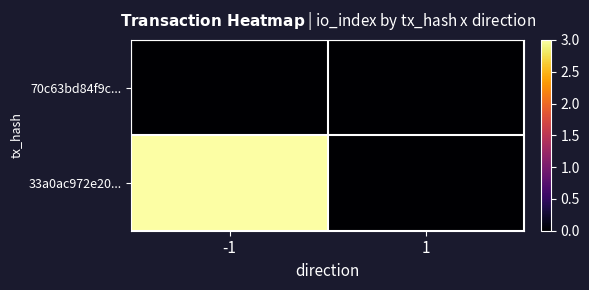

List the series in order of their overall mean, lowest first.

70c63bd84f9c..., 33a0ac972e20...